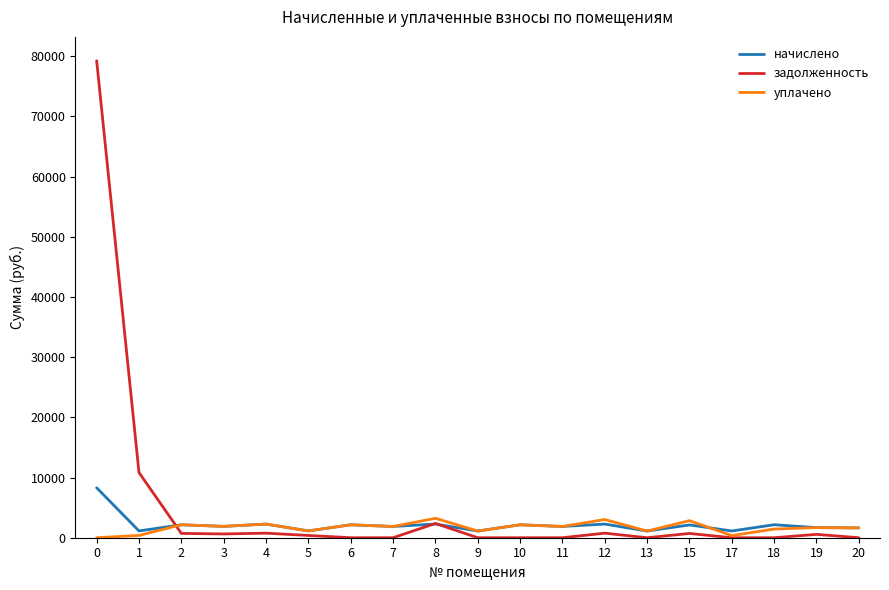

The начислено series shows 2267.5 at 4. True or false?

True